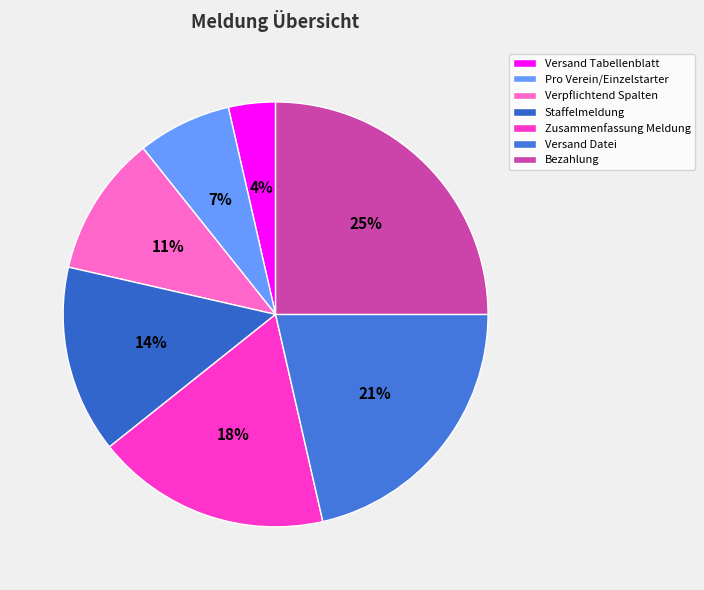

Does Bezahlung represent more than half of the total?

No